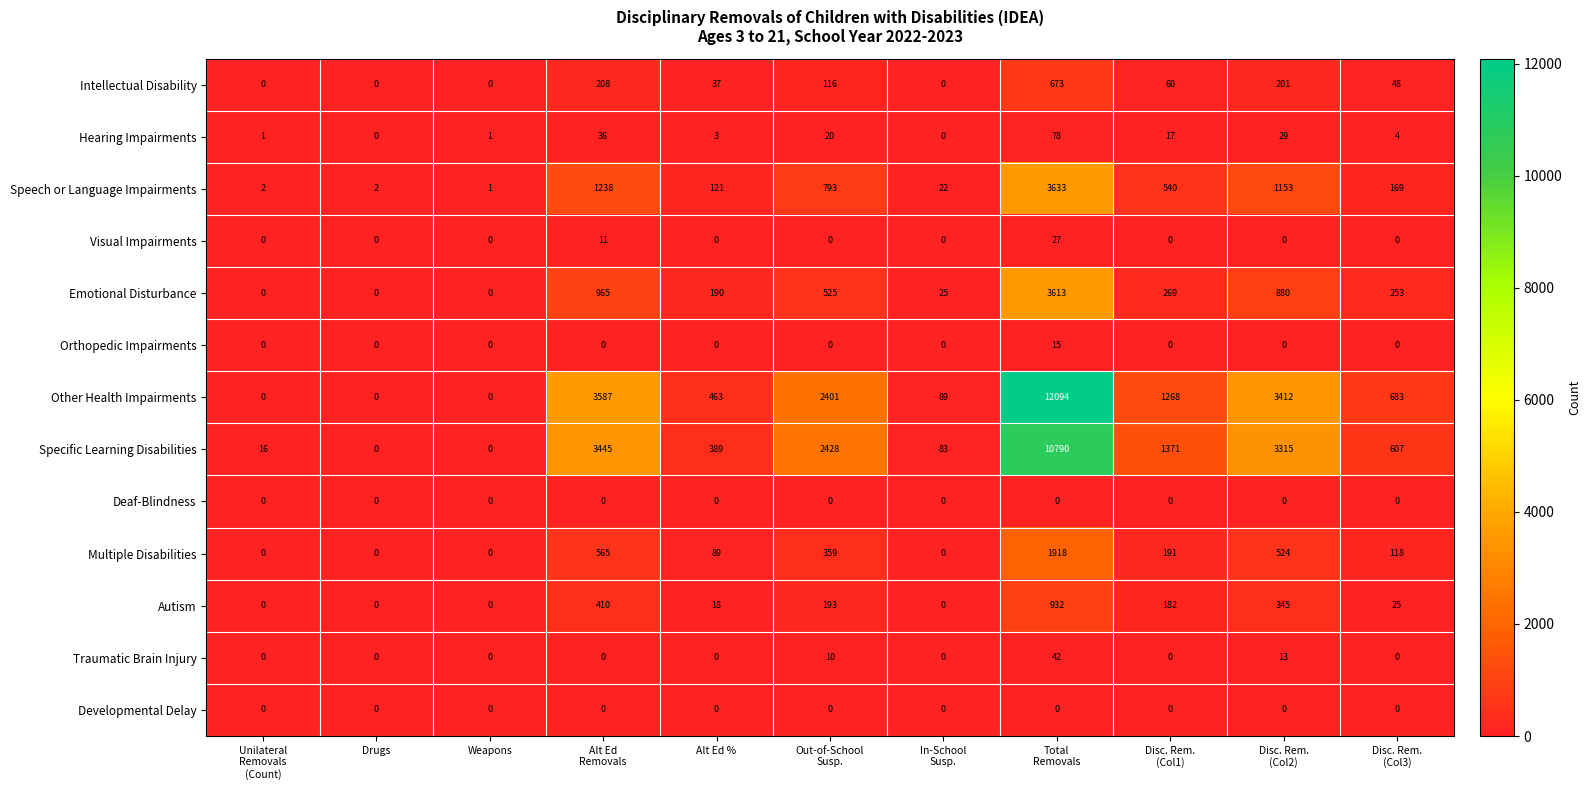

How many values in the Emotional Disturbance series are below 253?

5